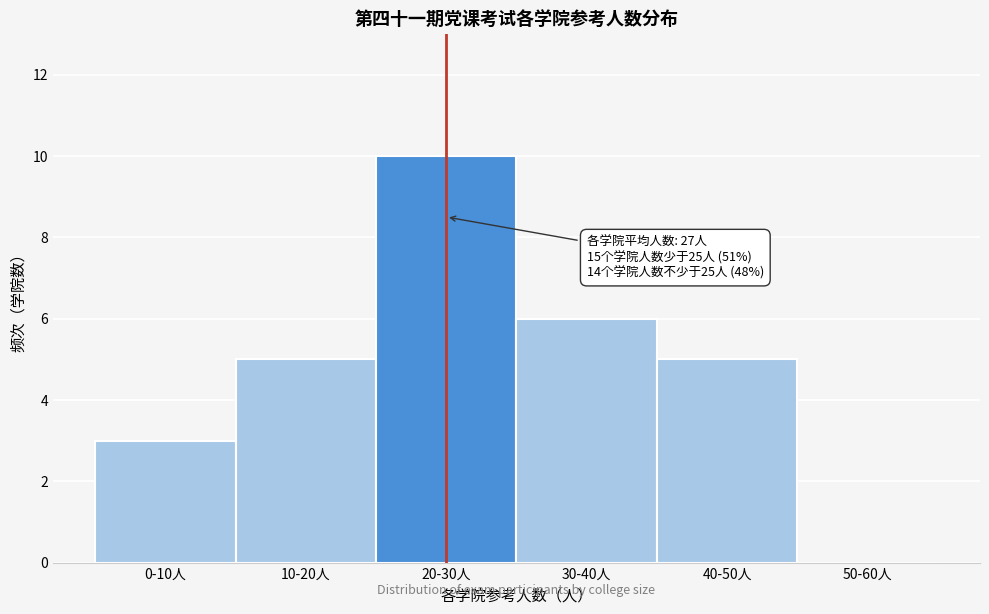

Reading right to left, transcribe all the data shown in this chart.

50-60人=0	40-50人=5	30-40人=6	20-30人=10	10-20人=5	0-10人=3